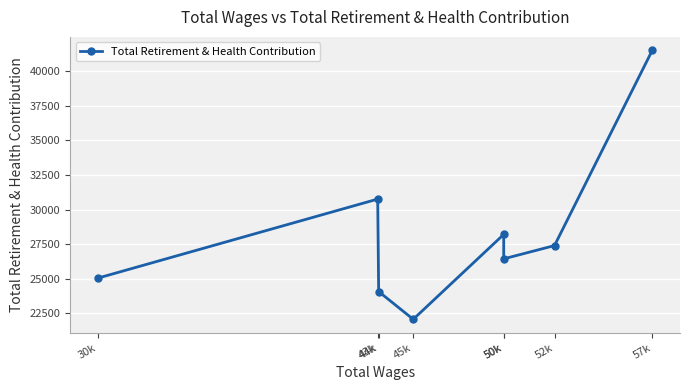

What is the sum of all values?

225518